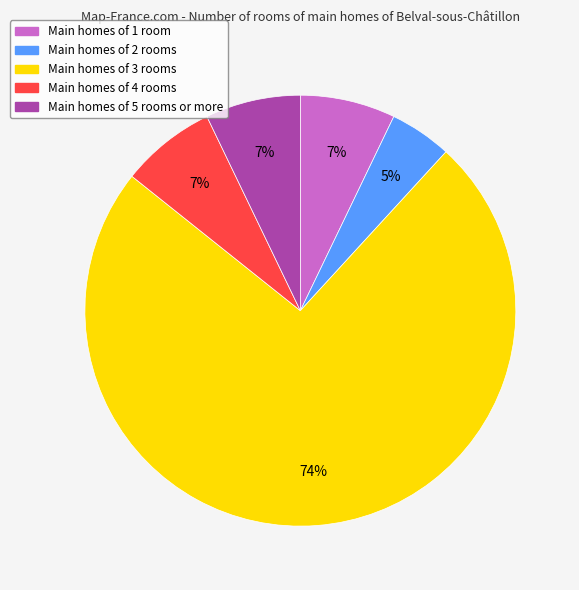

To the nearest percent, what is the average slice percentage?

20%